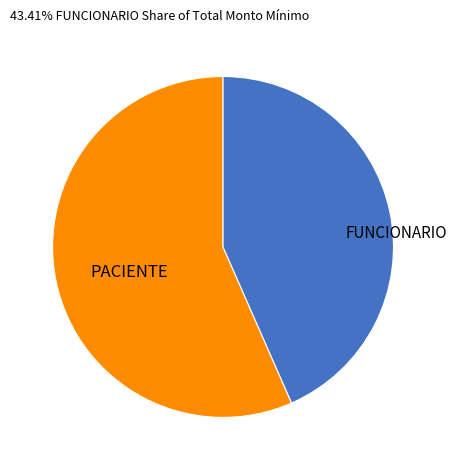

Is it true that FUNCIONARIO is 43% of the pie?

True